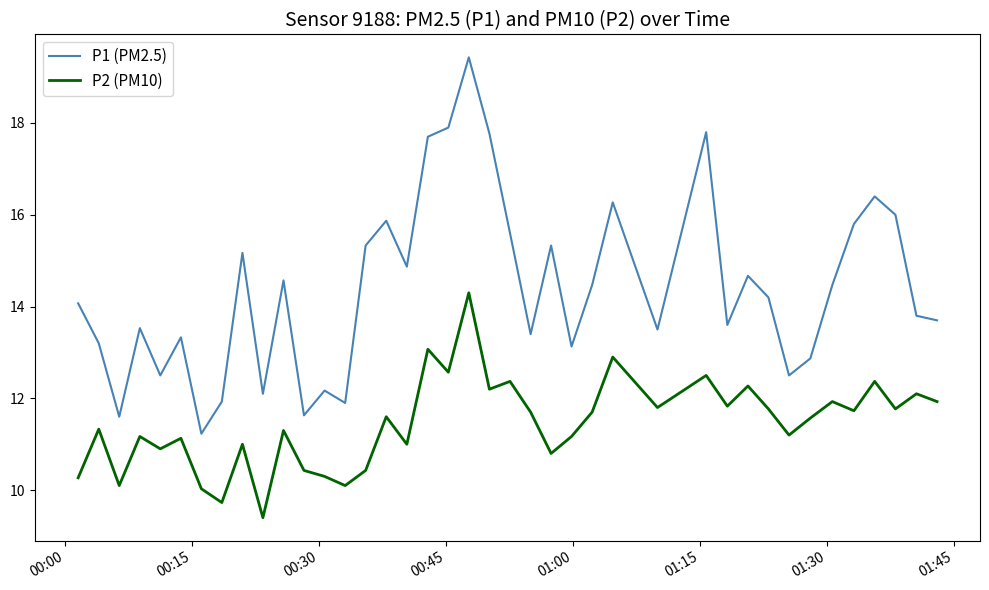

What is the highest value of the P2 (PM10) series?

14.3